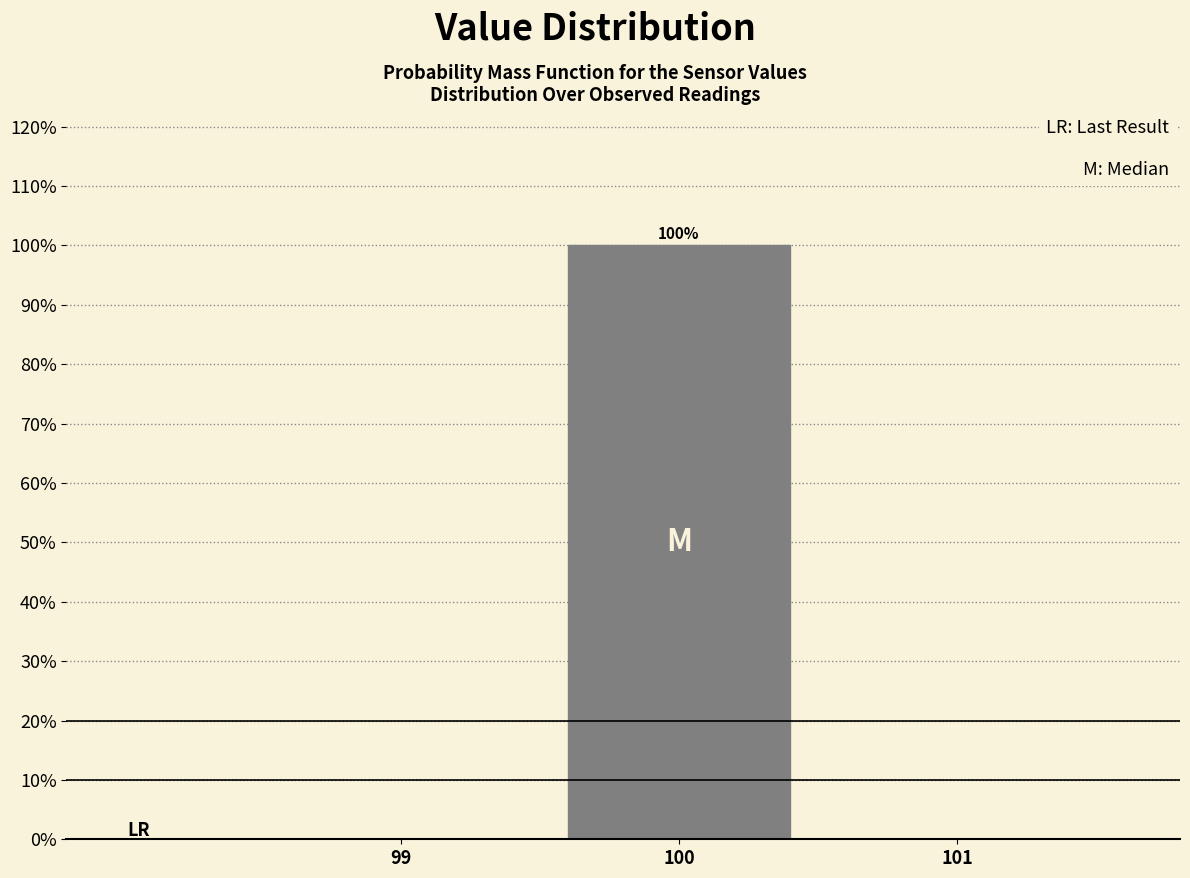

Over which range of the x-axis is the bar tallest?

99.5 to 100.5